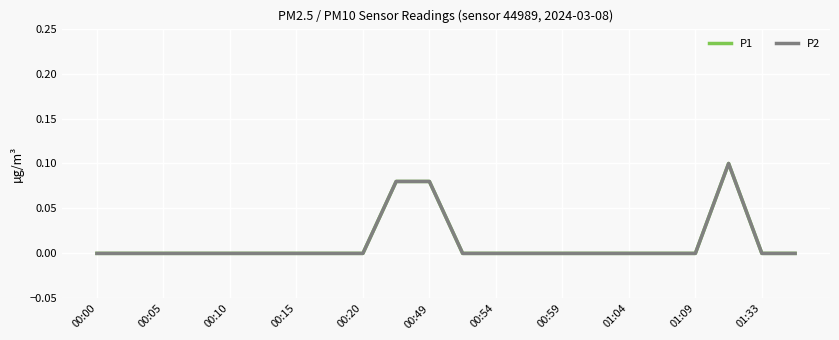

Is this an area chart (filled region under the line)?

No